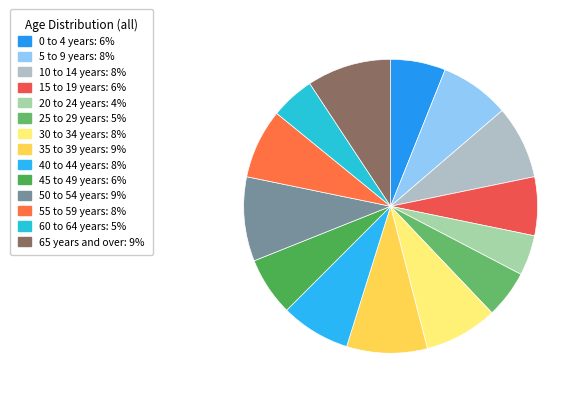

Rank the categories by value from highest to lowest.

50 to 54 years, 65 years and over, 35 to 39 years, 10 to 14 years, 30 to 34 years, 5 to 9 years, 40 to 44 years, 55 to 59 years, 15 to 19 years, 45 to 49 years, 0 to 4 years, 25 to 29 years, 60 to 64 years, 20 to 24 years